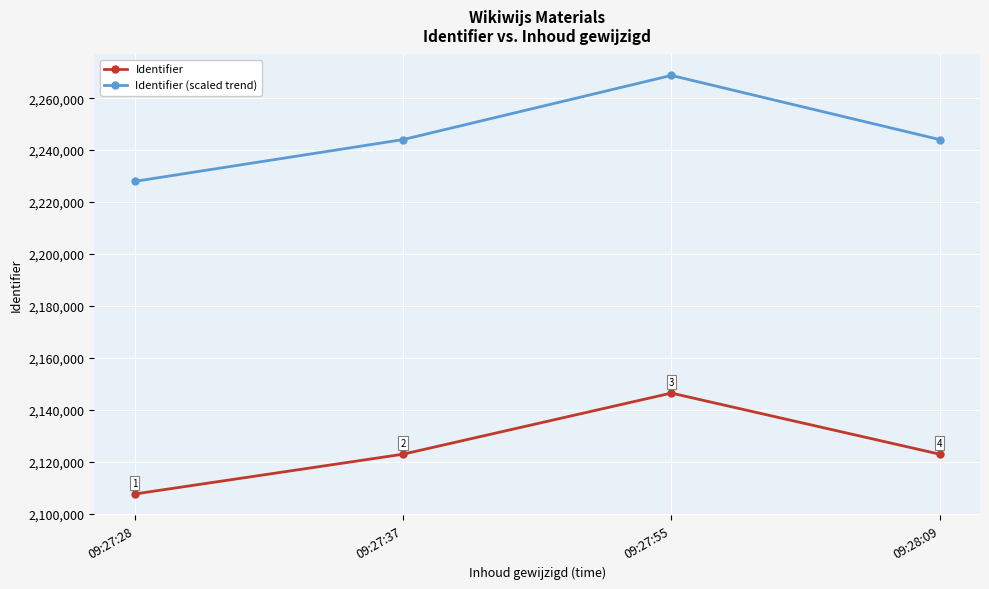

Which series has the largest total across all categories?

Identifier (scaled trend)